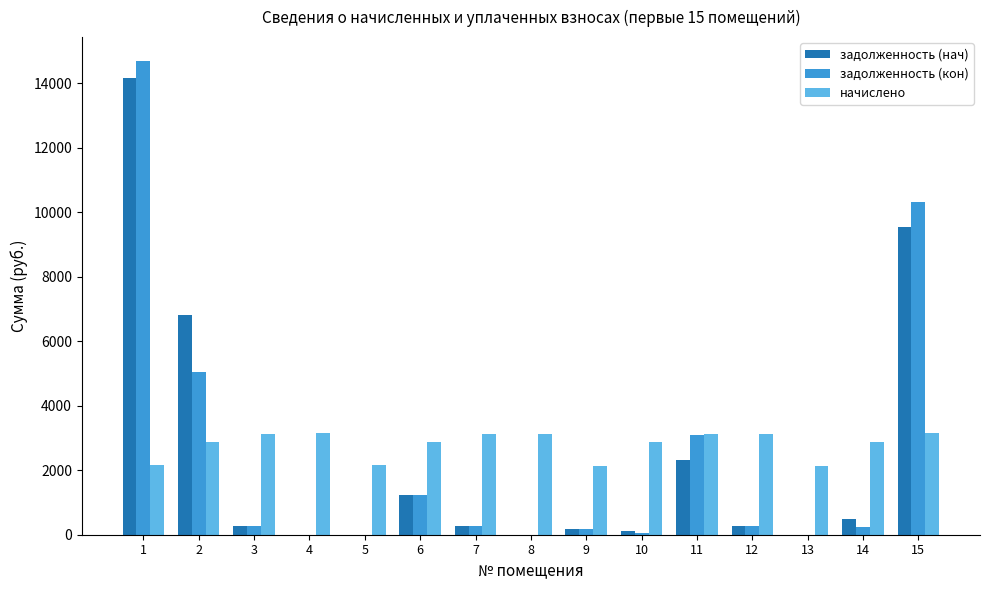

Is the value of начислено at 13 greater than the value of задолженность (нач) at 3?

Yes